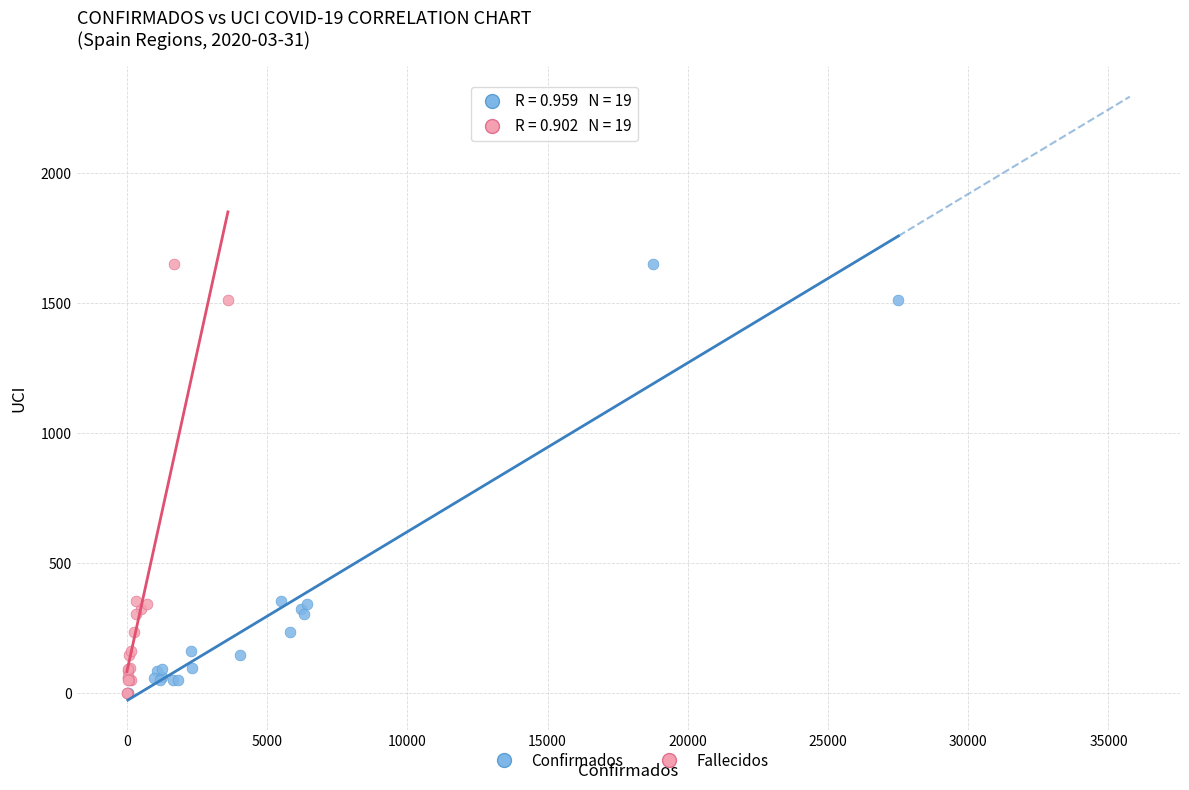

What are all the series names shown in the legend?

Confirmados, Fallecidos